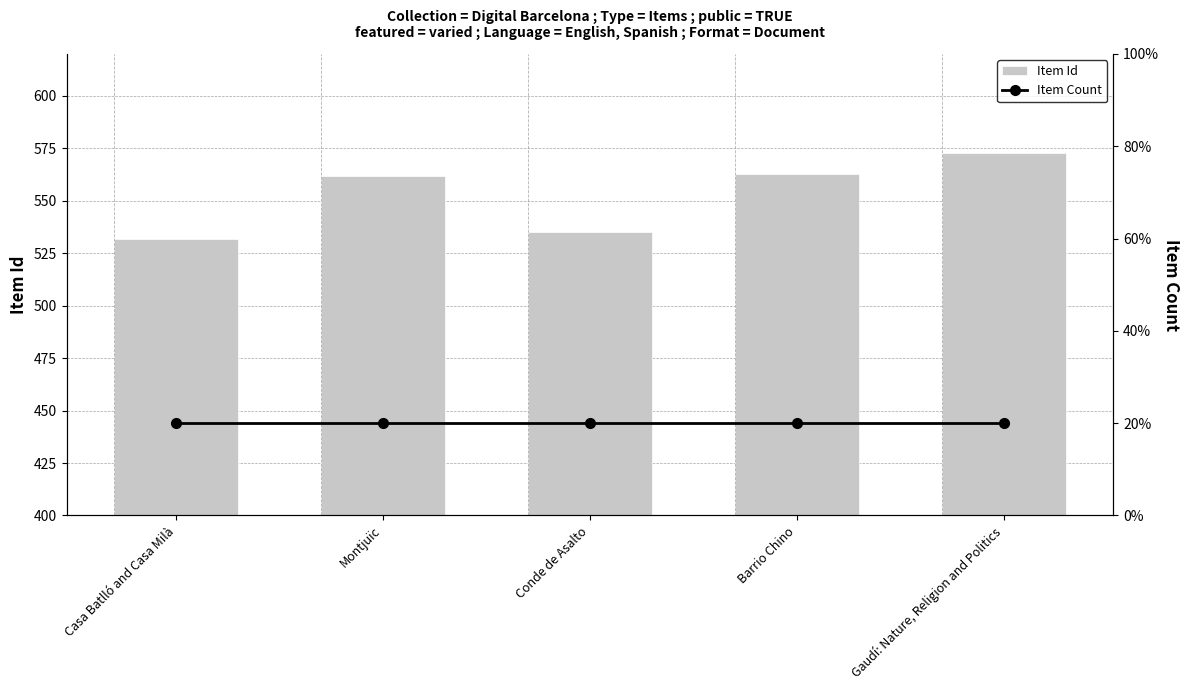

Reading left to right, transcribe all the data shown in this chart.

Item Id: 532	562	535	563	573
Item Count: 1	1	1	1	1